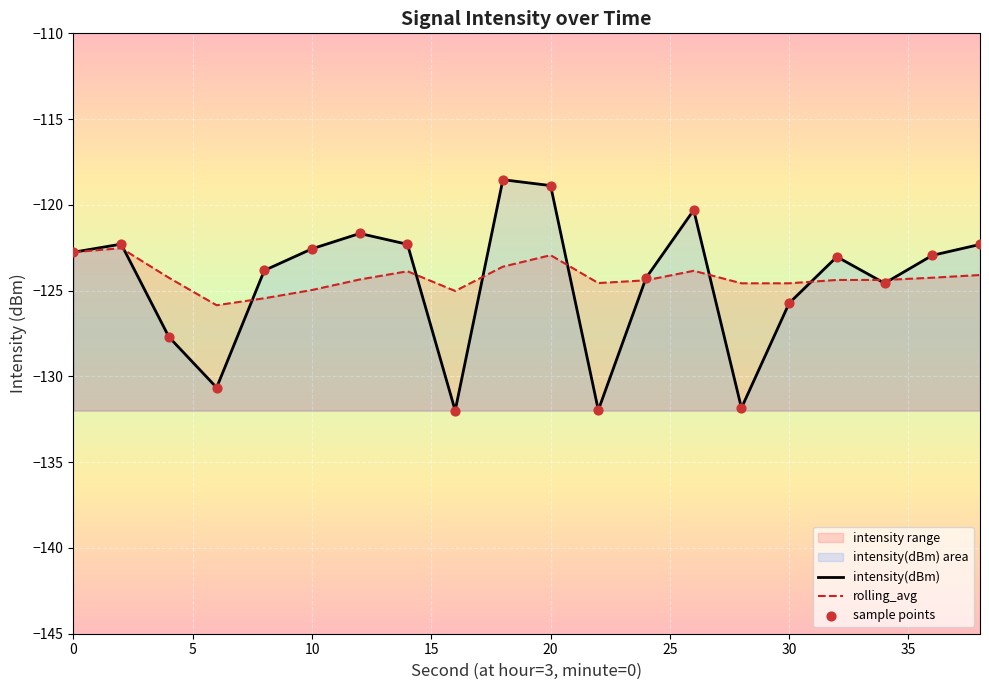

At how many categories does at least one series exceed -126?

20